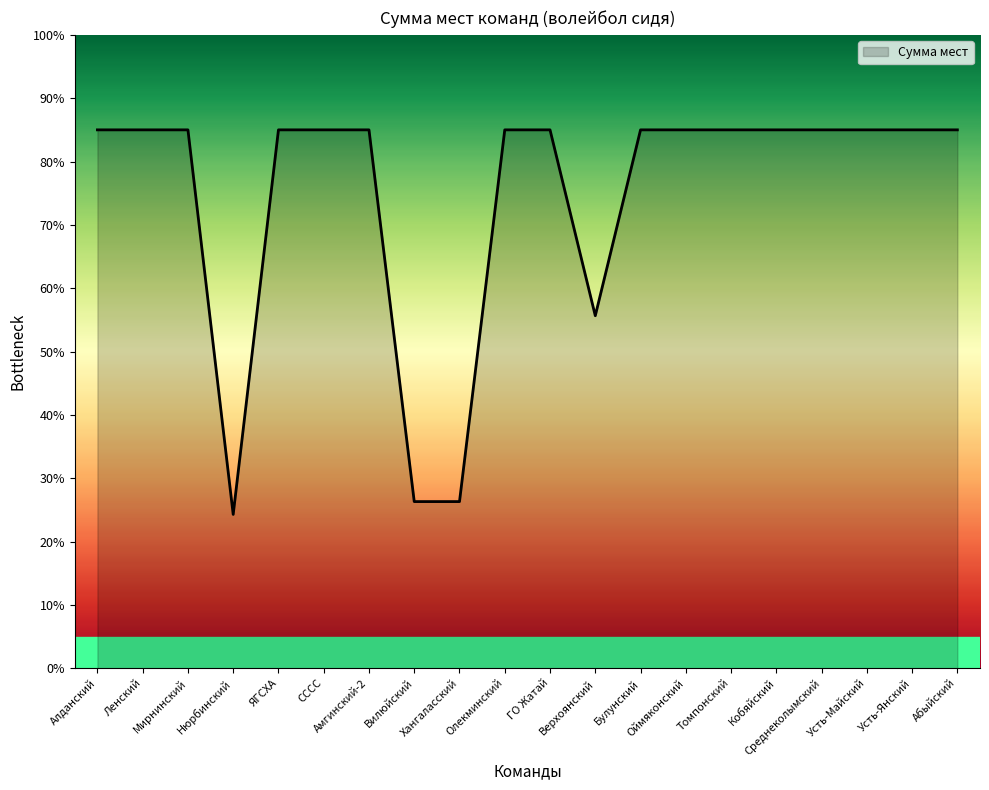

What is the minimum value shown in the chart?

24.3